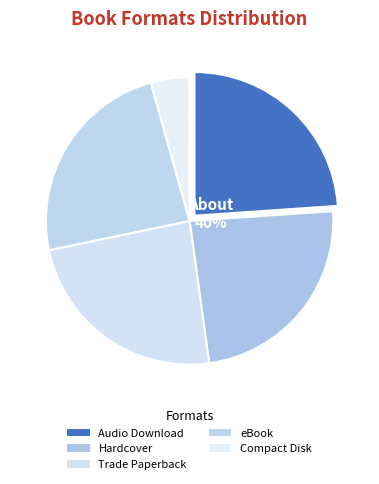

Which slice is the largest?

Audio Download